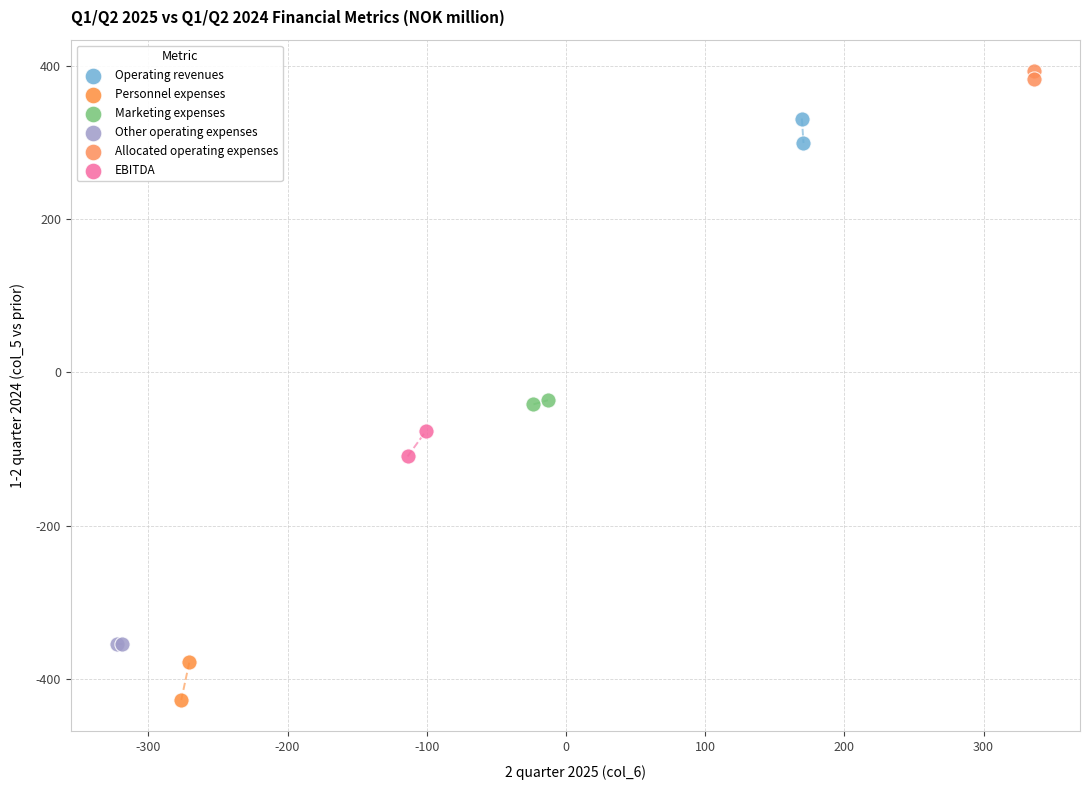

Which series contains the highest Y value?

Allocated operating expenses